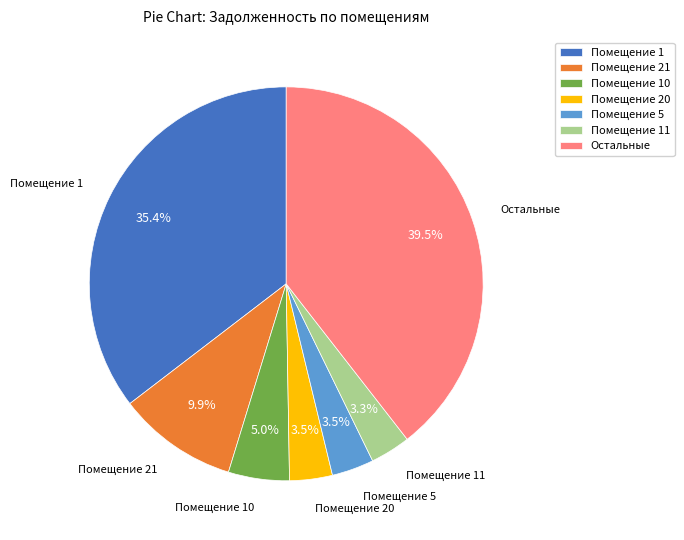

Approximately how many times larger is the value at Помещение 10 compared to Помещение 20?

1.4